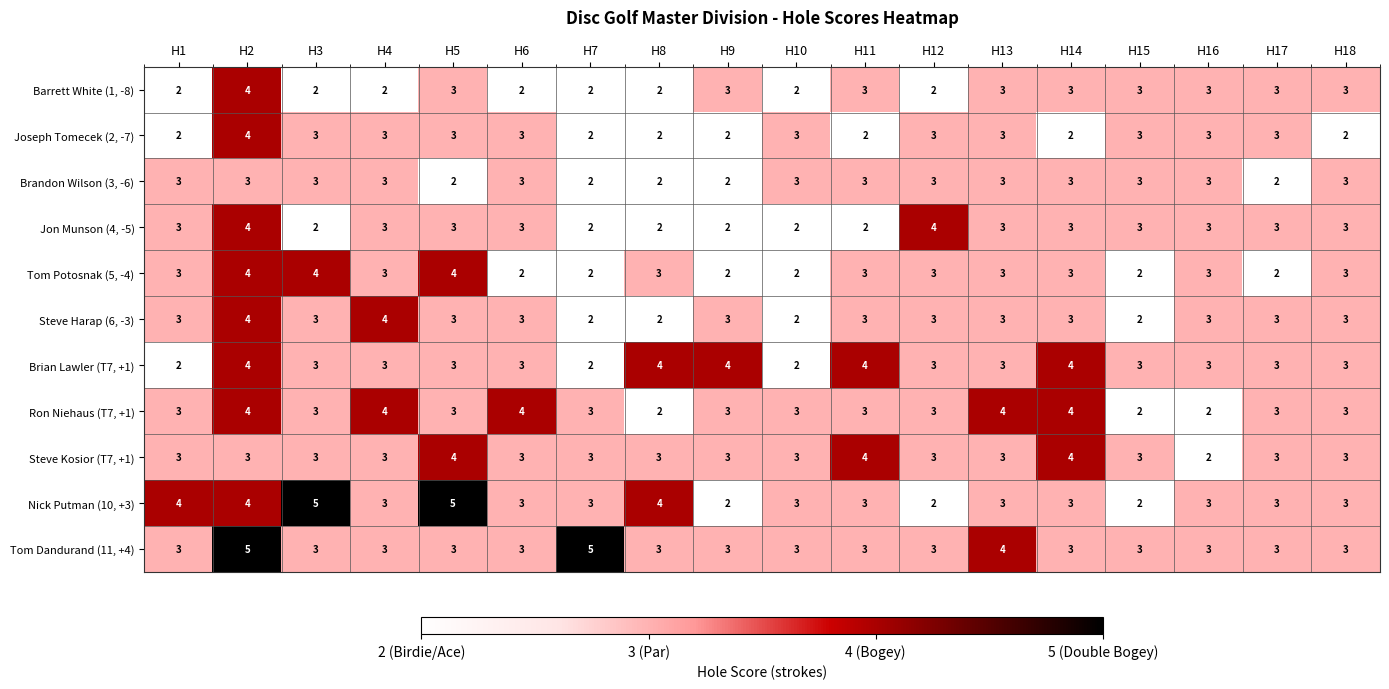

What is the average value of the Steve Kosior (T7, +1) series?

3